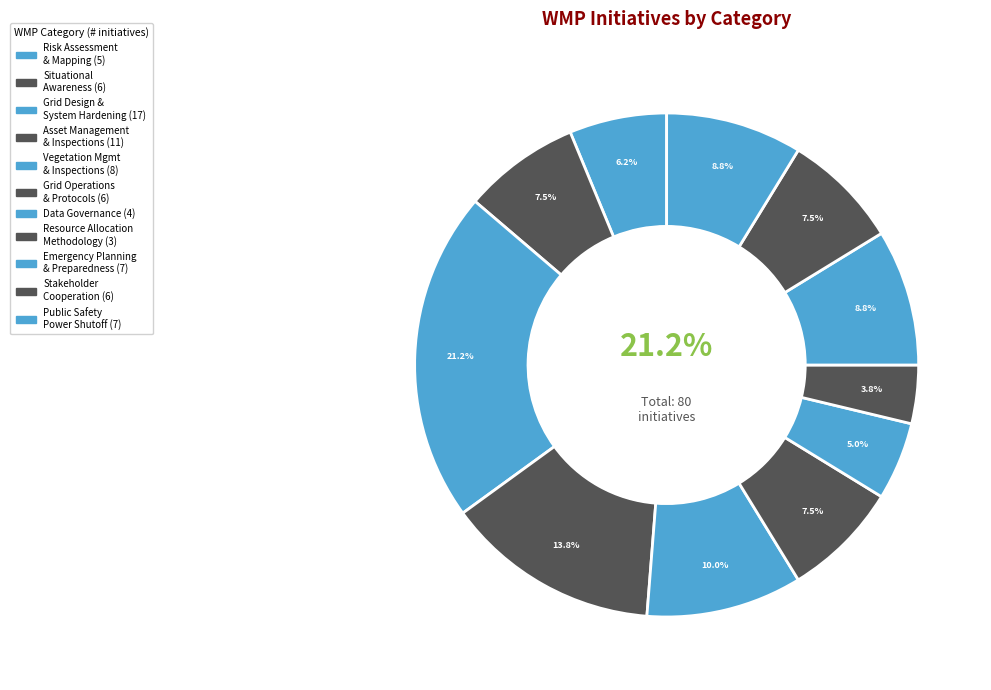

To the nearest percent, what is the combined percentage of Resource Allocation Methodology and Protocols on Public Safety Power Shutoff?

12%